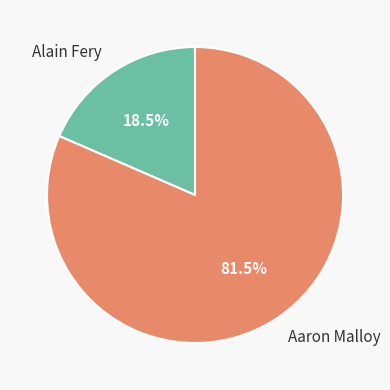

To the nearest percent, what is the difference between the largest and smallest slice percentages?

63%